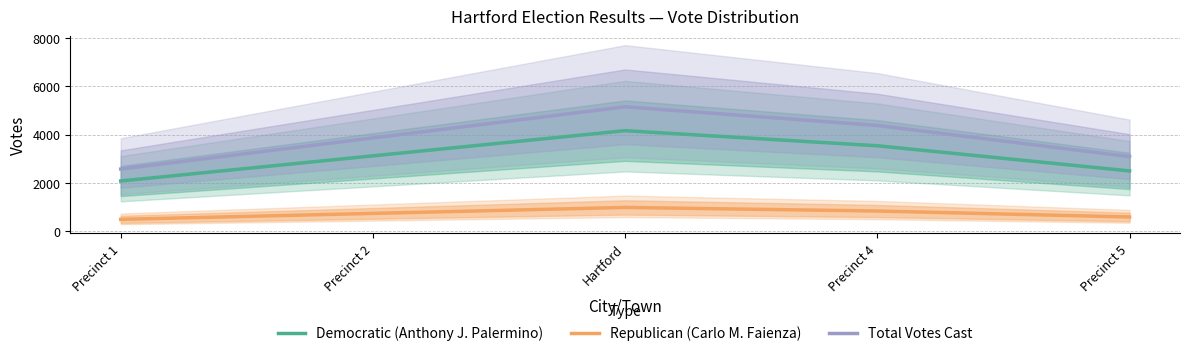

How many data points in Democratic (Anthony J. Palermino) are less than 3123?

2